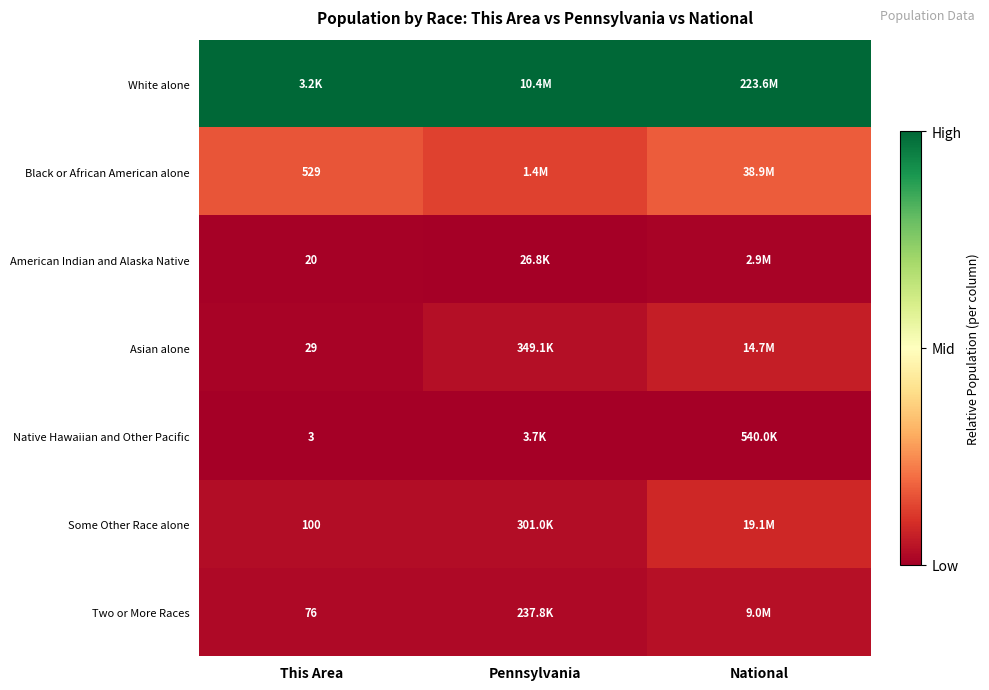

Is the value of Black or African American alone at This Area greater than the value of Native Hawaiian and Other Pacific at This Area?

Yes